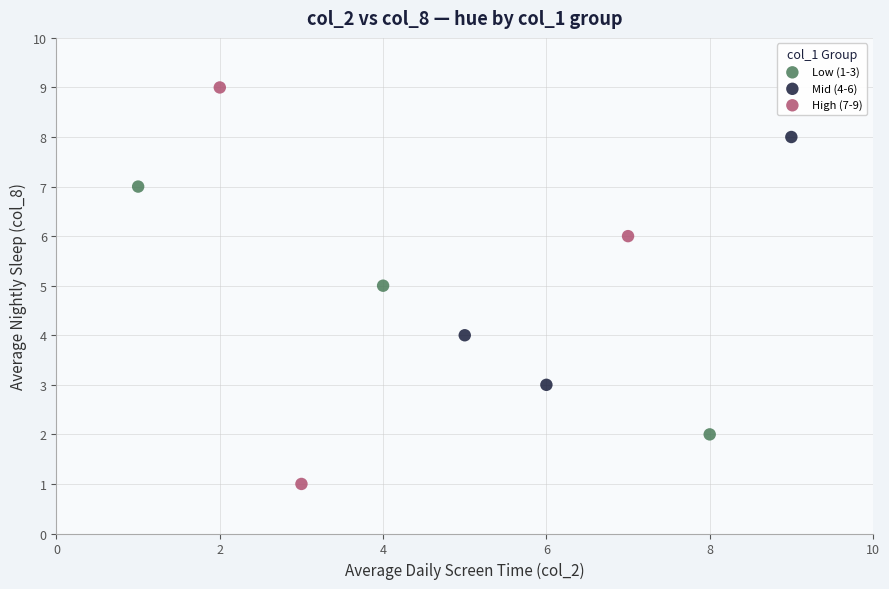

What are all the series names shown in the legend?

Low (1-3), Mid (4-6), High (7-9)